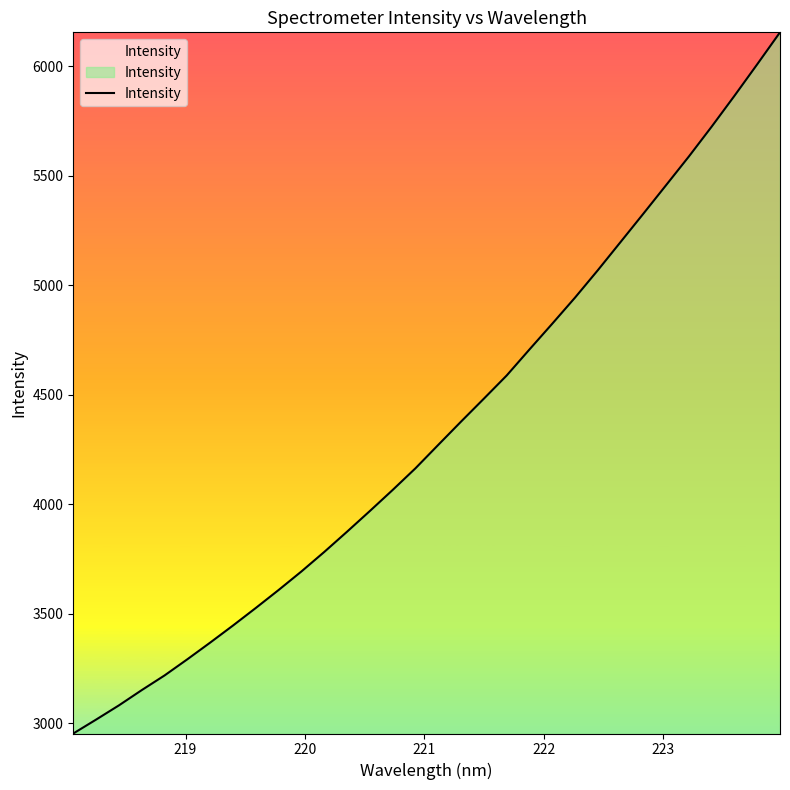

What is the difference between the maximum and minimum values?

3201.9